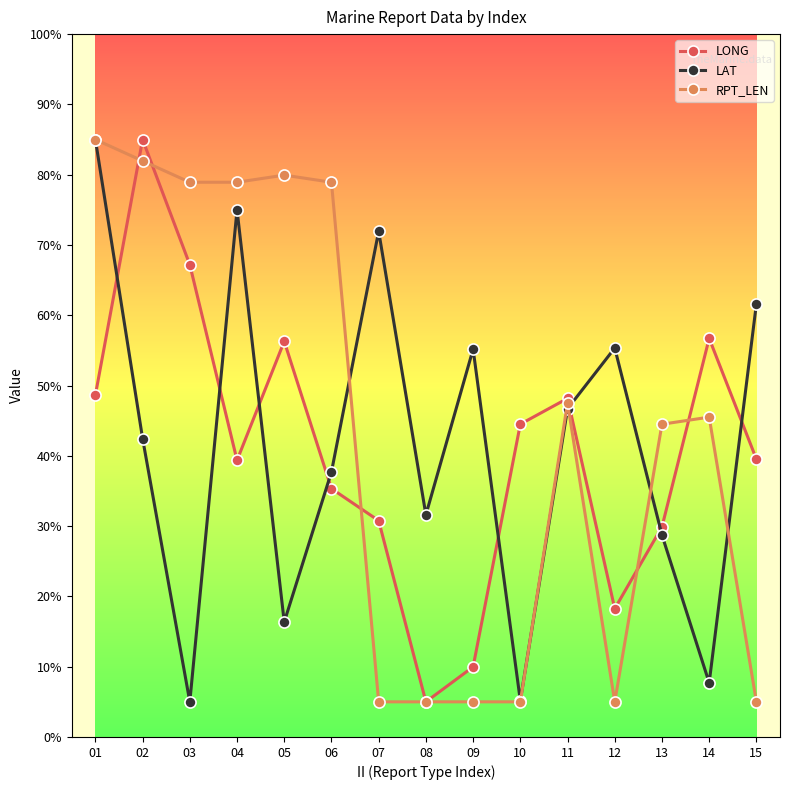

At 12, list the series in order from largest to smallest.

LAT, LONG, RPT_LEN